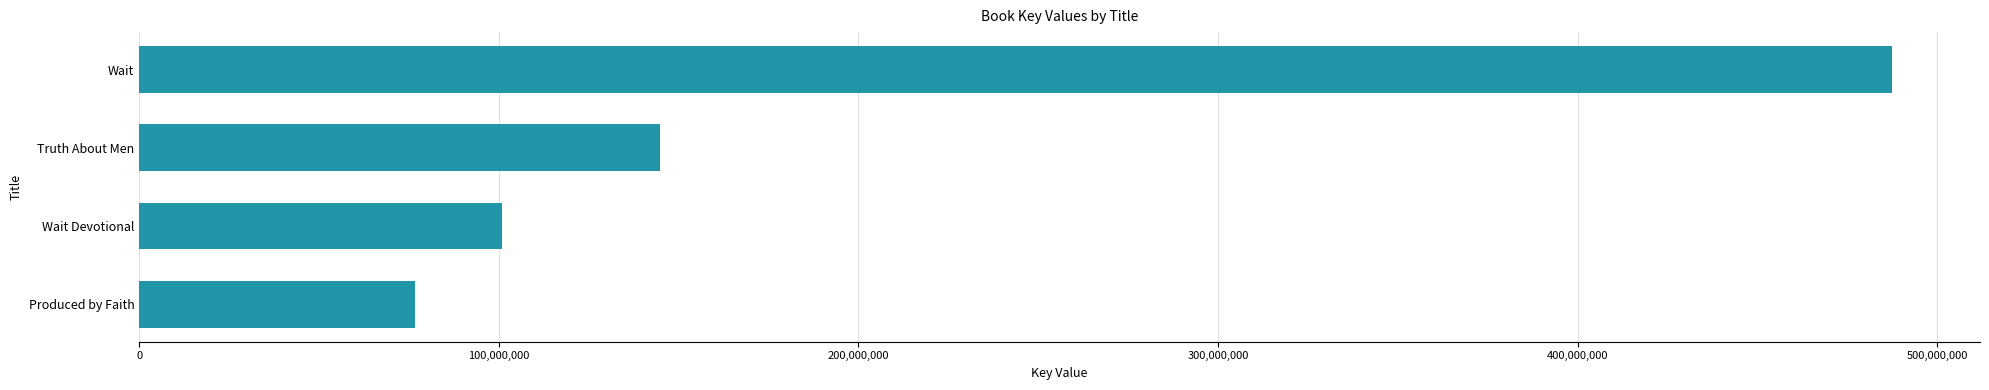

Where is the data nearest to the value 282025749?

Truth About Men